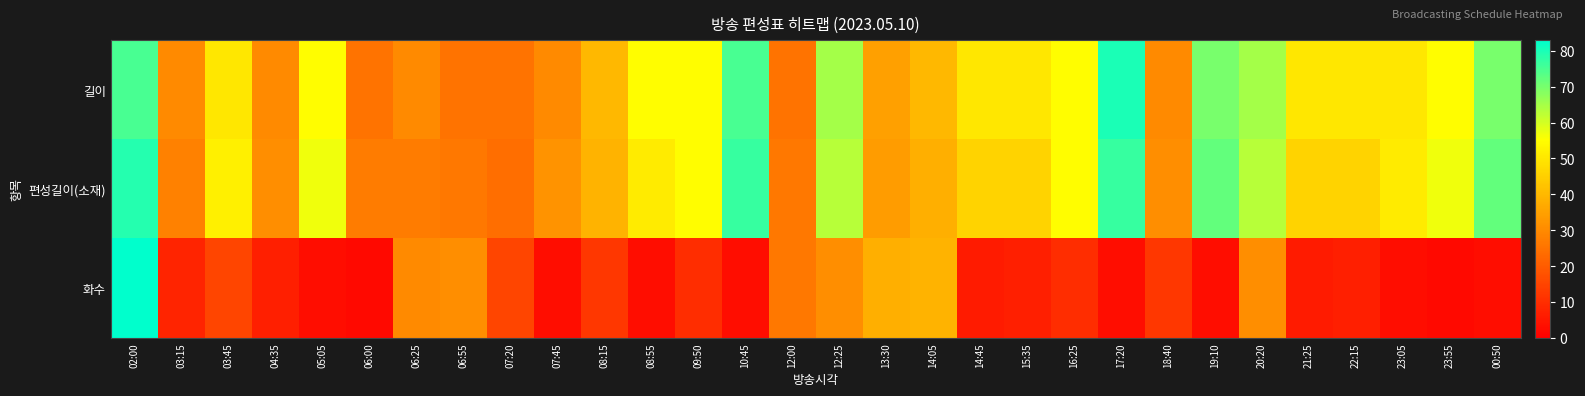

How many series are shown in this chart?

3